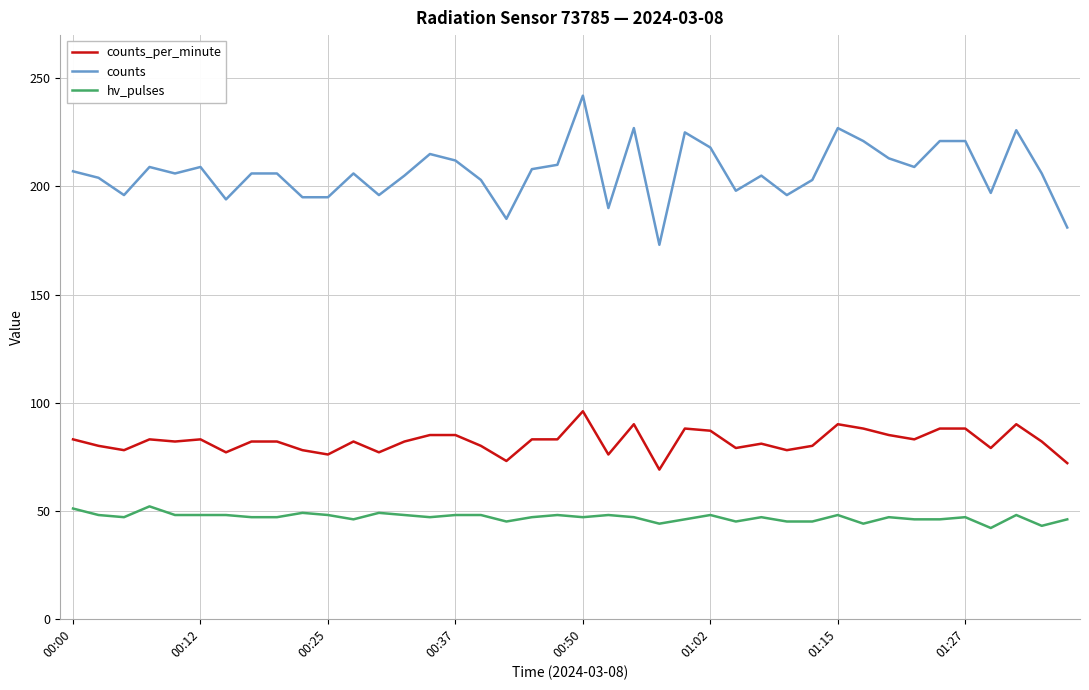

Which series has the largest total across all categories?

counts